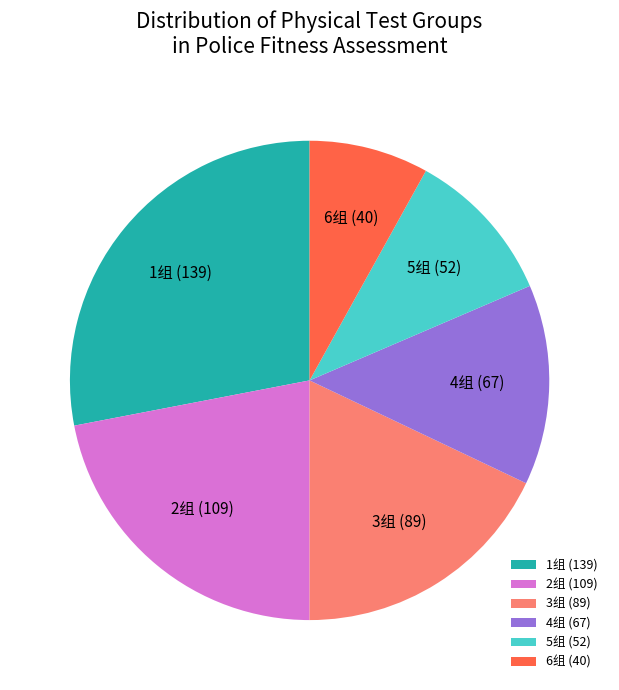

Do 3组 and 6组 together represent more than half of the pie?

No